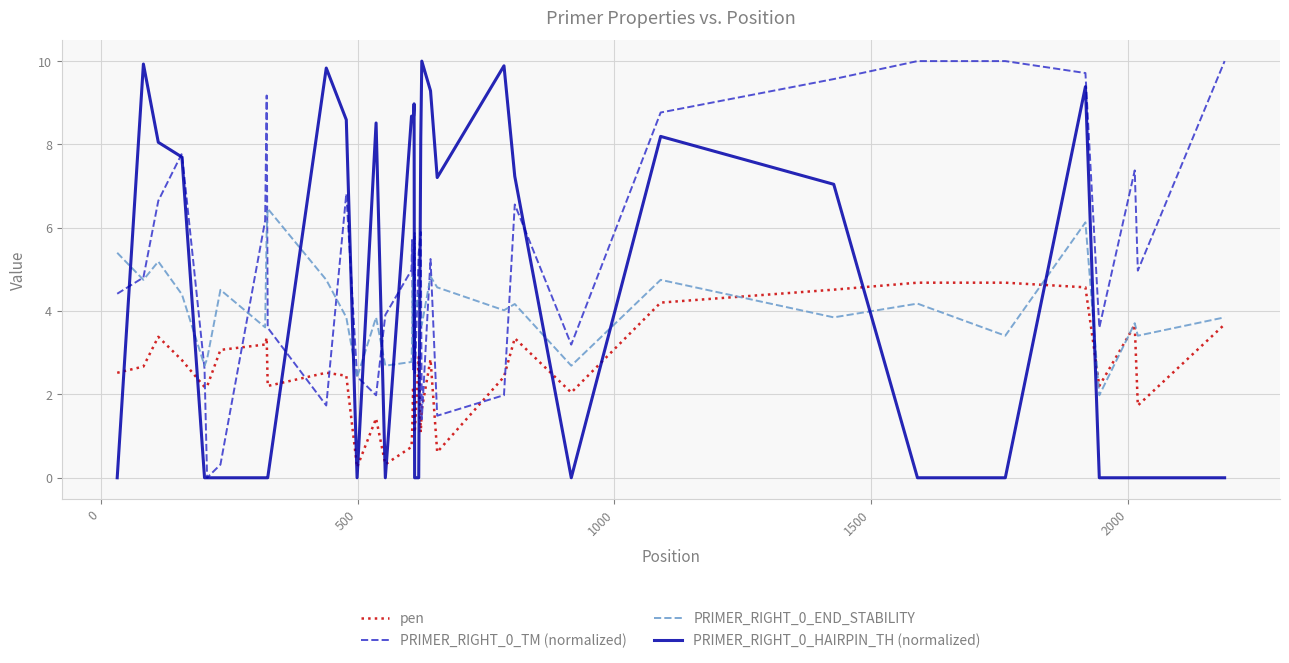

Does the chart have visible grid lines?

Yes